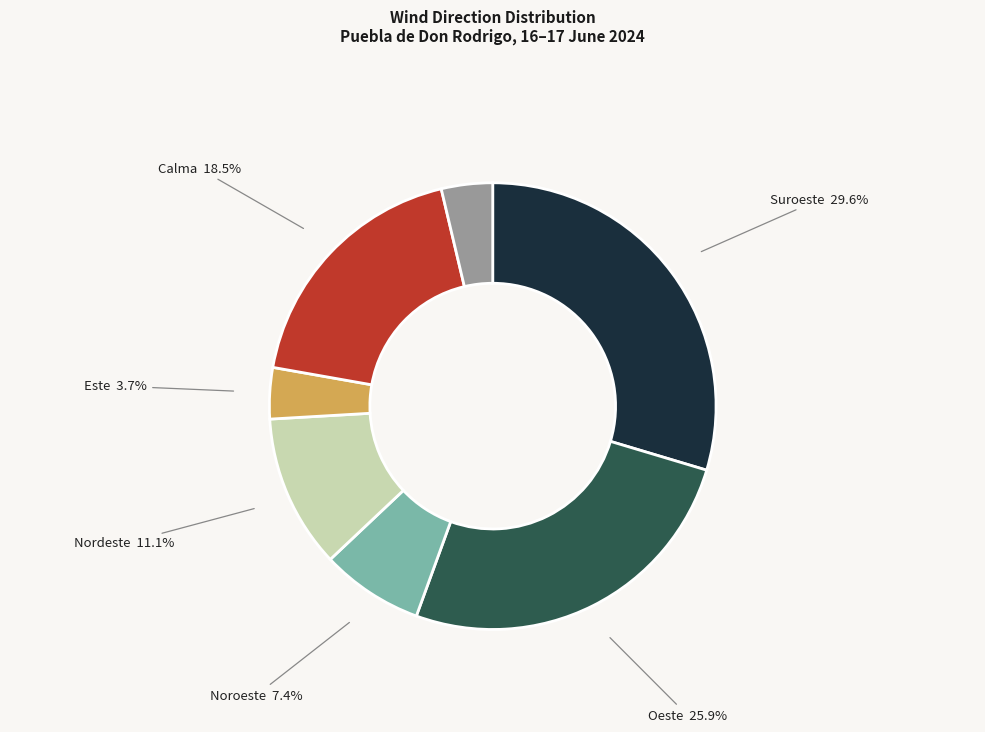

Does any single category account for the majority?

No